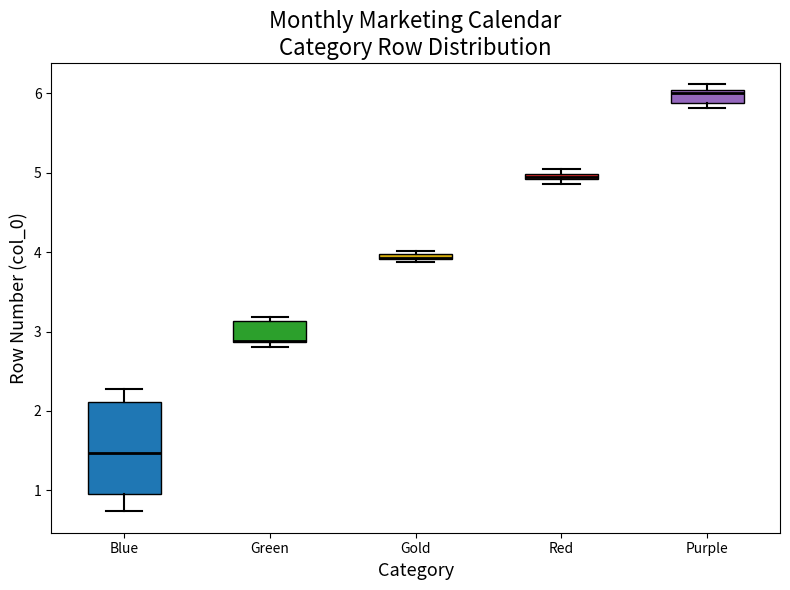

Which box is the tallest, from its lower edge to its upper edge?

Blue